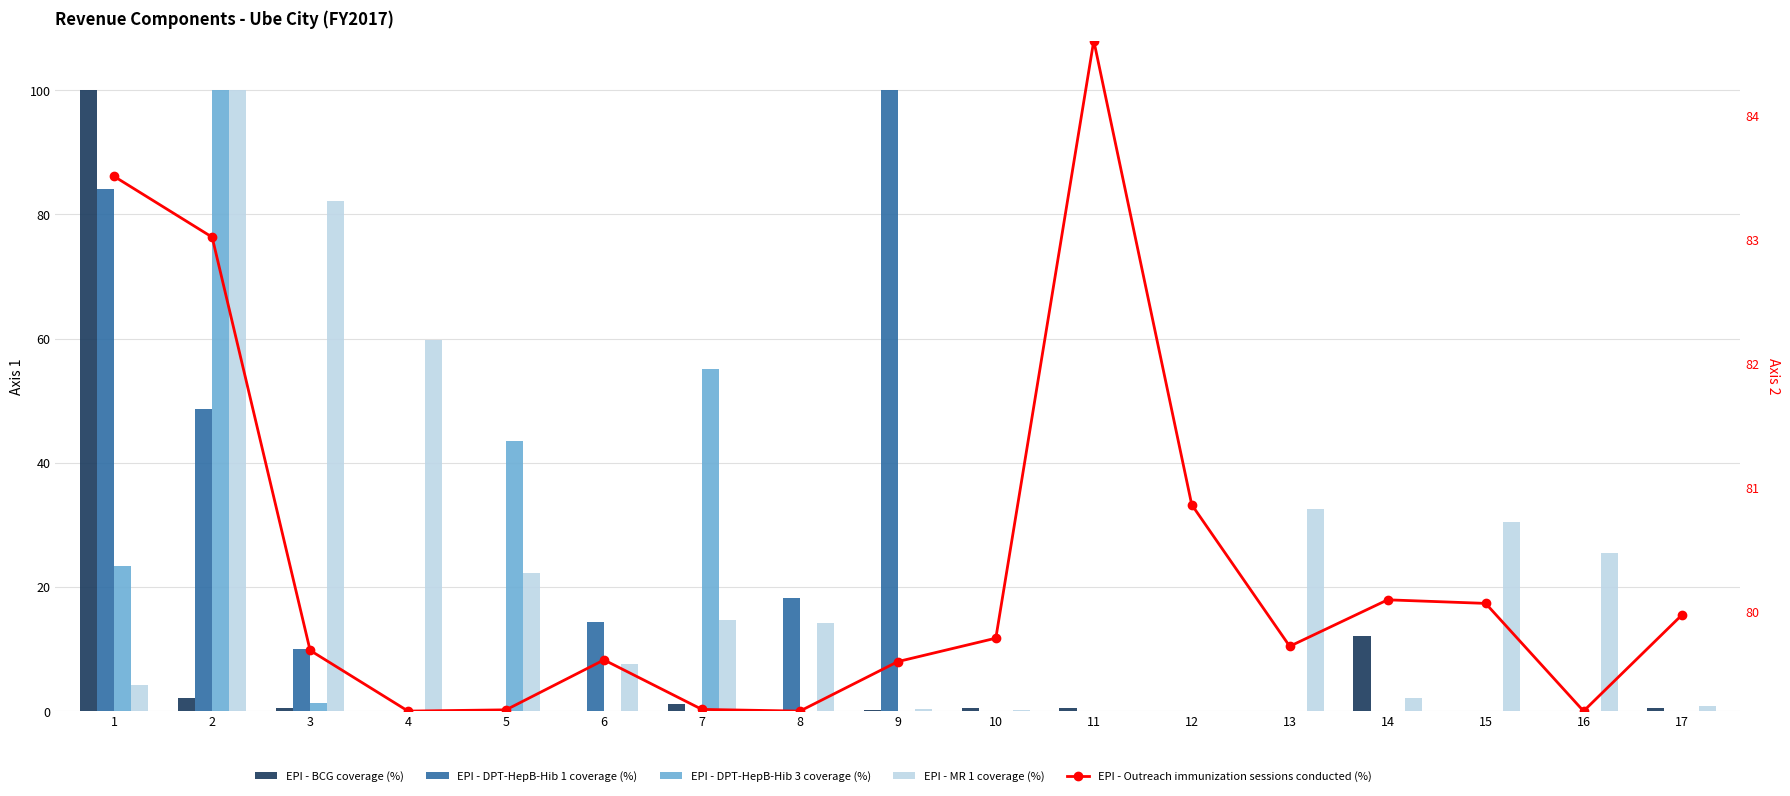

Reading left to right, list all the values displayed in this chart.

EPI - BCG coverage (%): 1=100.0	2=2.1	3=0.5	4=0.0	5=0.4	6=0.0	7=1.2	8=0.1	9=0.3	10=0.5	11=0.5	12=0.0	13=0.0	14=12.0	15=0.1	16=0.0	17=0.5
EPI - DPT-HepB-Hib 1 coverage (%): 1=84.1	2=48.7	3=9.9	4=0.0	5=0.0	6=14.4	7=0.0	8=18.2	9=100.0	10=0.0	11=0.0	12=0.0	13=0.0	14=0.0	15=0.0	16=0.0	17=0.0
EPI - DPT-HepB-Hib 3 coverage (%): 1=23.4	2=100.0	3=1.3	4=0.1	5=43.5	6=0.0	7=55.2	8=0.0	9=0.0	10=0.0	11=0.0	12=0.0	13=0.0	14=0.0	15=0.0	16=0.0	17=0.0
EPI - MR 1 coverage (%): 1=4.2	2=100.0	3=82.2	4=59.7	5=22.2	6=7.6	7=14.6	8=14.1	9=0.3	10=0.2	11=0.0	12=0.0	13=32.5	14=2.1	15=30.4	16=25.5	17=0.8
EPI - Outreach immunization sessions conducted (%): 1=83.5	2=83.0	3=79.7	4=79.2	5=79.2	6=79.6	7=79.2	8=79.2	9=79.6	10=79.8	11=84.6	12=80.9	13=79.7	14=80.1	15=80.1	16=79.2	17=80.0